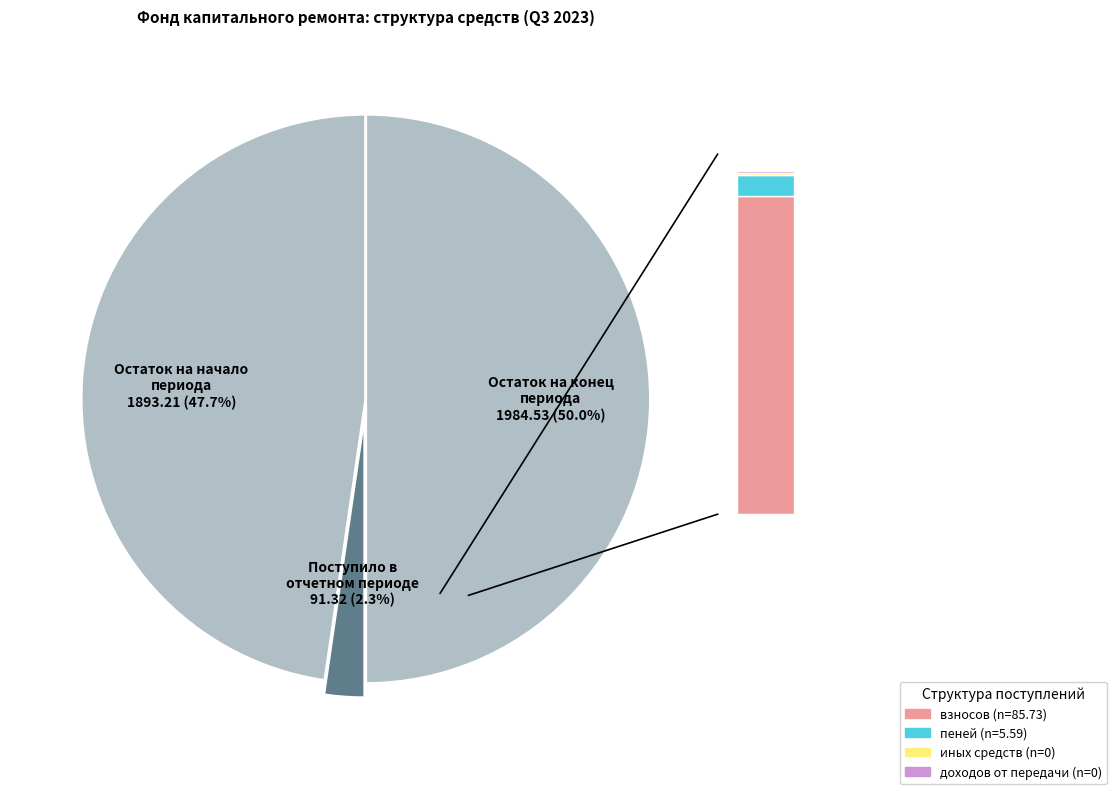

Which category has the biggest portion of the pie?

Остаток на конец периода